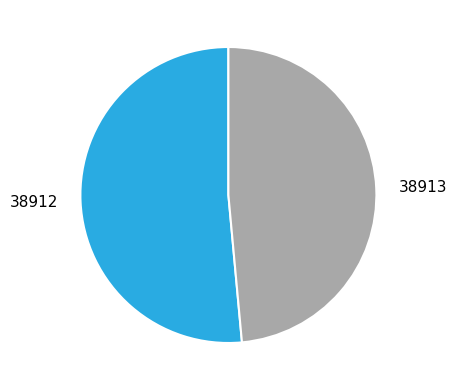

Is it true that 38913 is 34% of the pie?

False